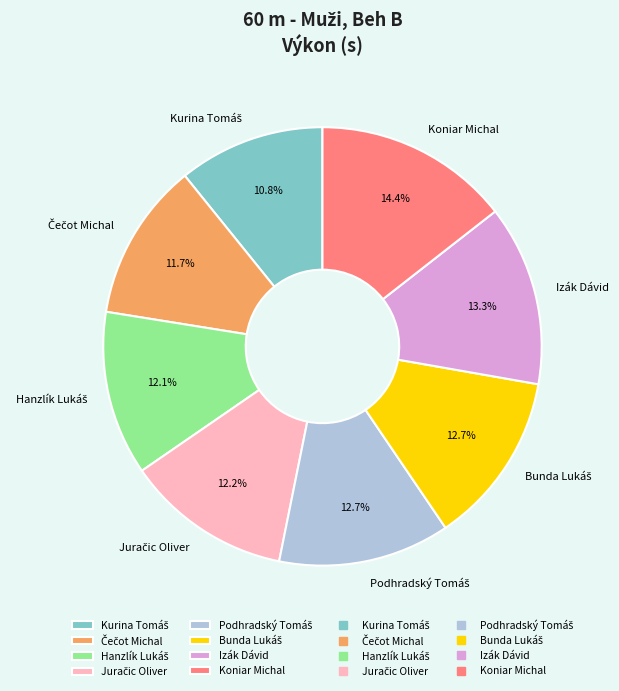

Does any single category account for the majority?

No